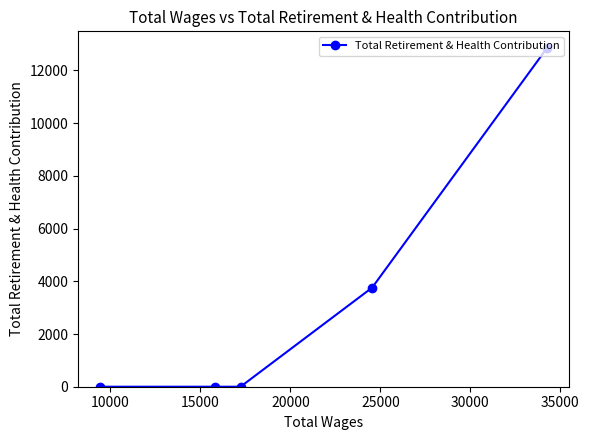

What is the greatest value displayed?

12843